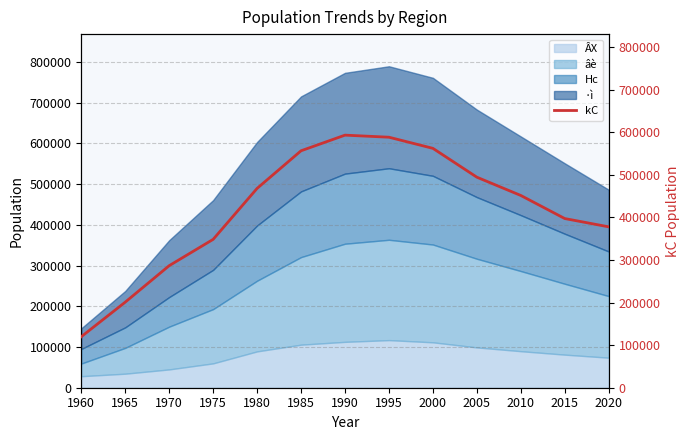

What is the minimum value shown in the chart?

119804